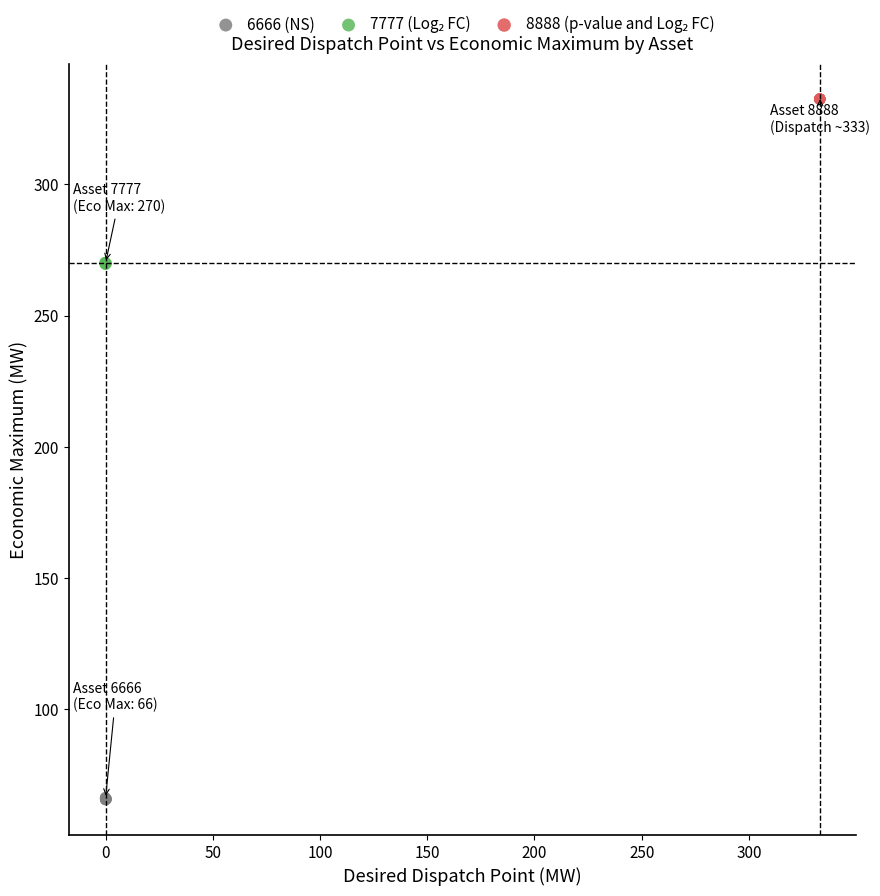

Which series contains the lowest Y value?

6666 (NS)